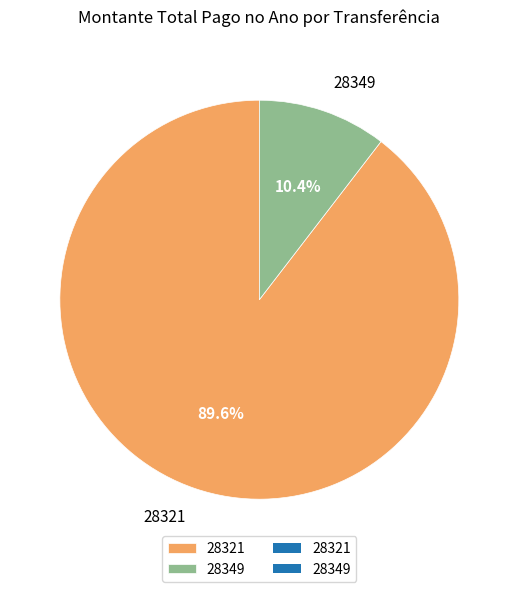

What is the largest slice in the pie chart?

28321